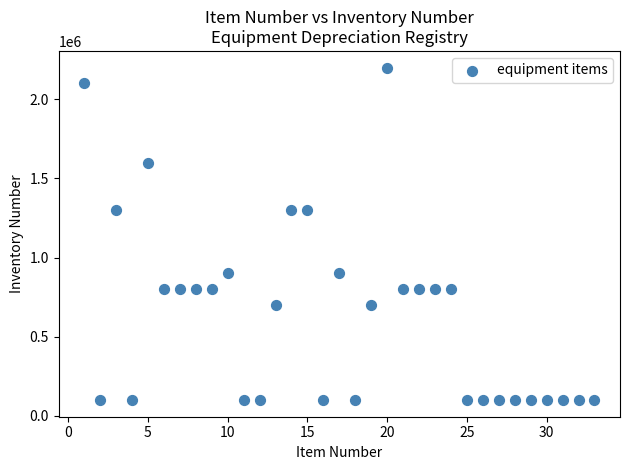

What is the range of X values (max minus min)?

32